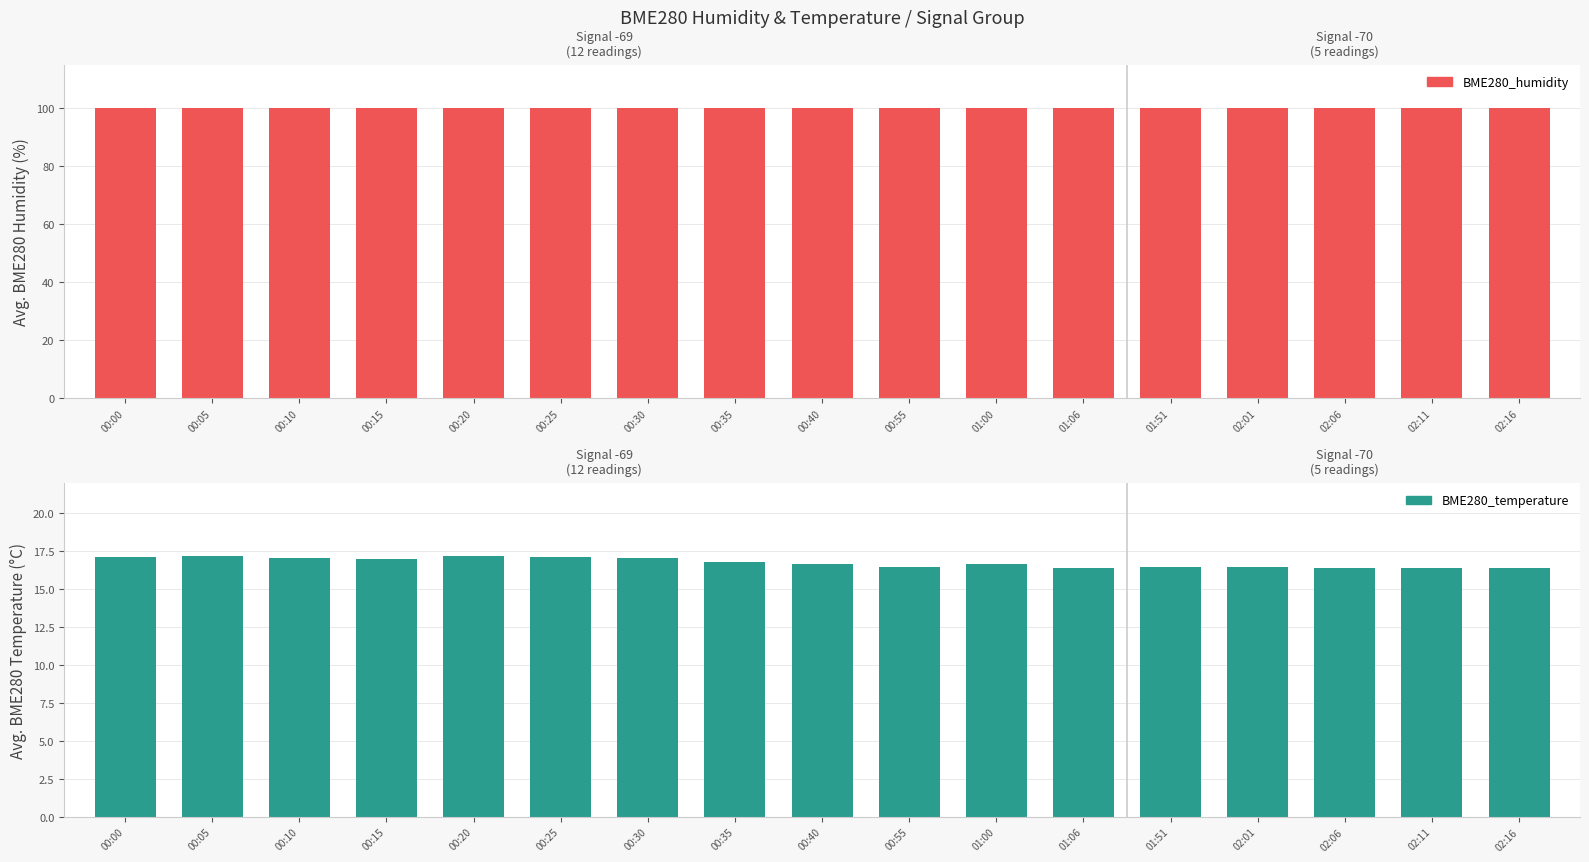

The value at 00:20 is 9.8. True or false?

False